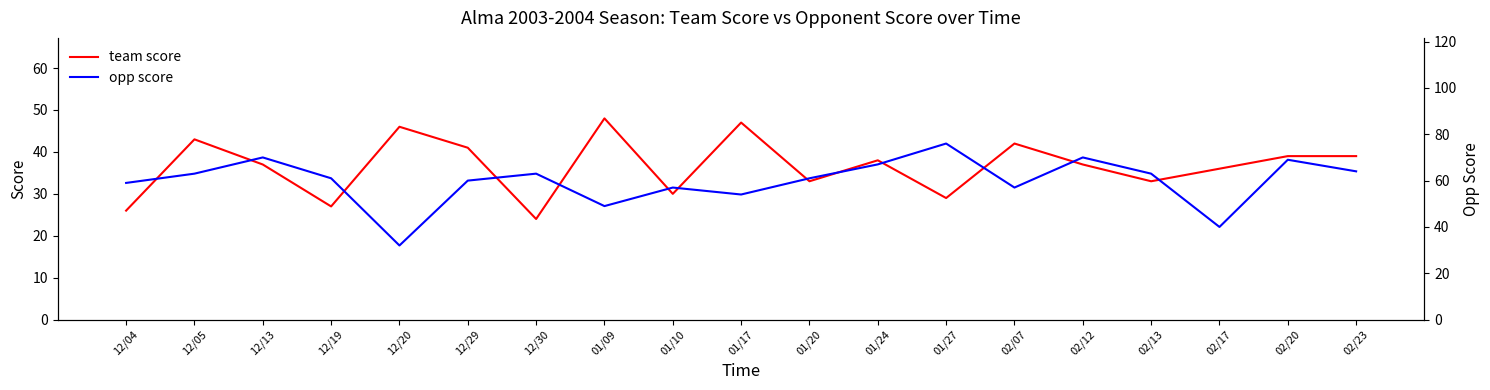

What is the minimum value shown in the chart?

24